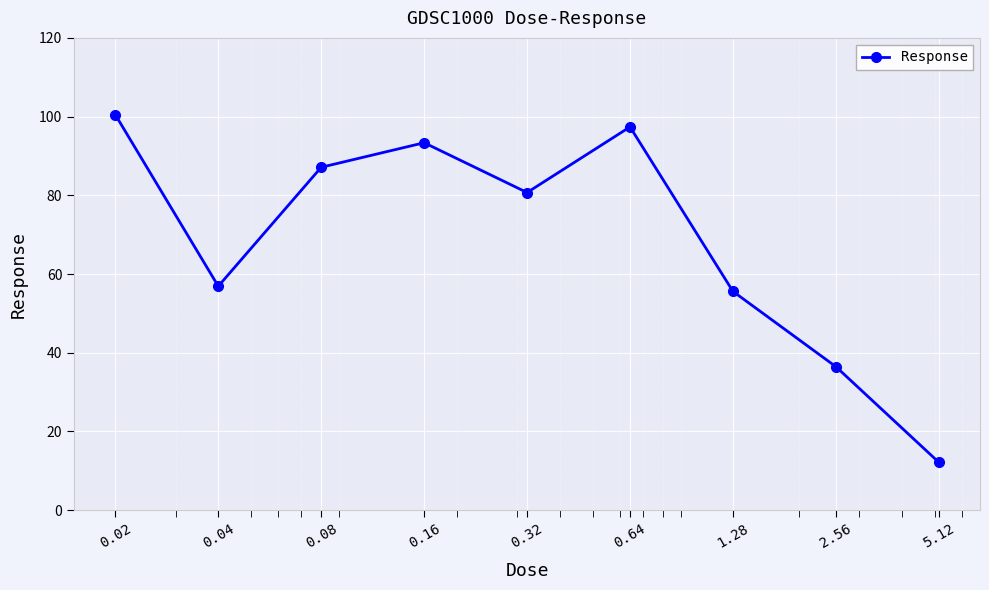

What is the sum of all values?

620.2